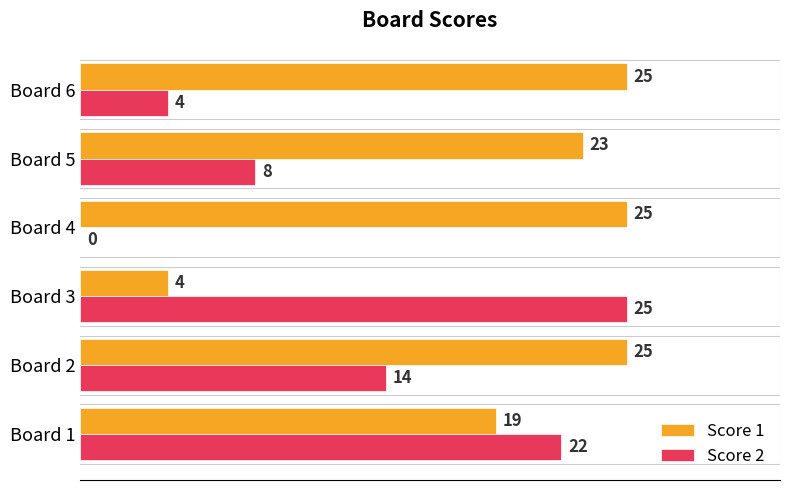

Which series changed the most between Board 3 and Board 4?

Score 2